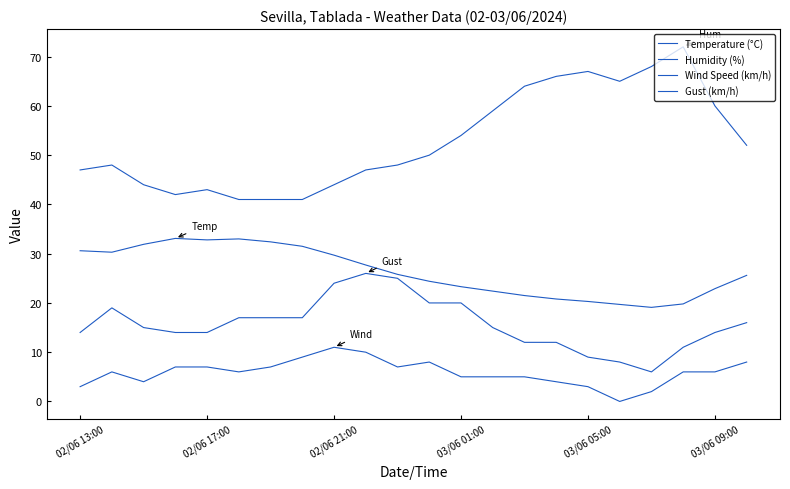

How many lines are shown in the chart?

4